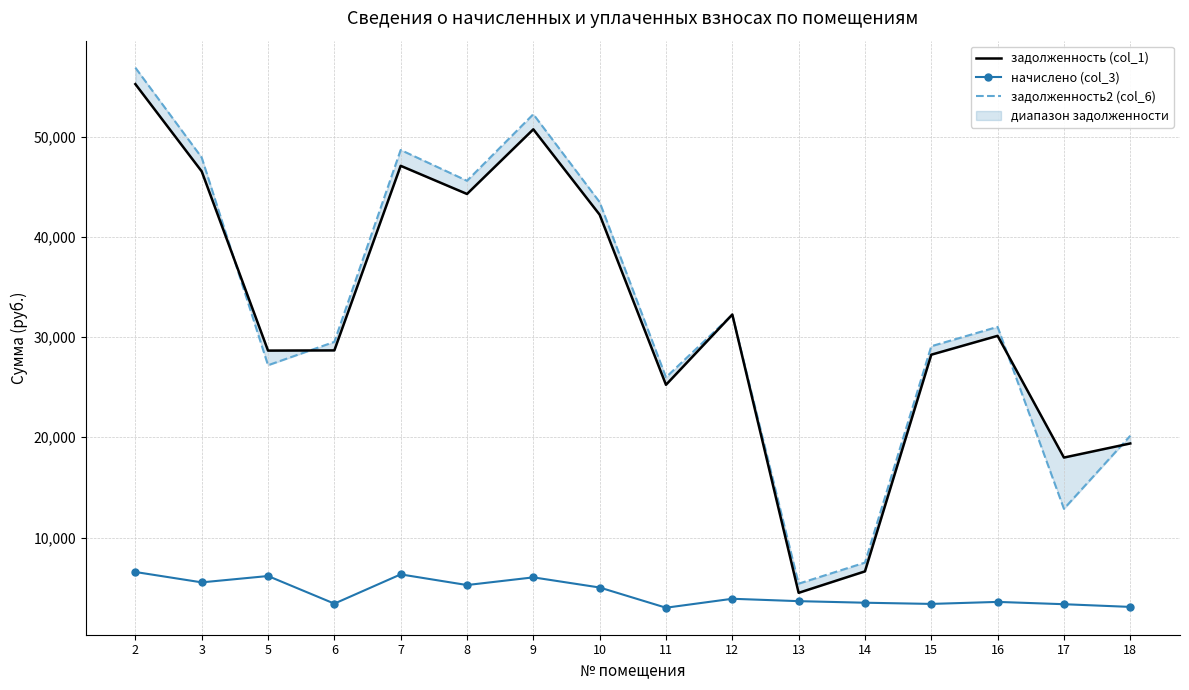

How many values in the задолженность (col_1) series are below 30118?

8